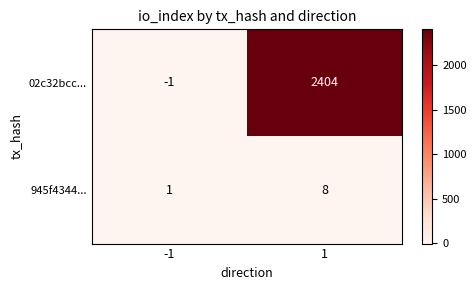

The value of 945f4344... at 1 is 8. True or false?

True